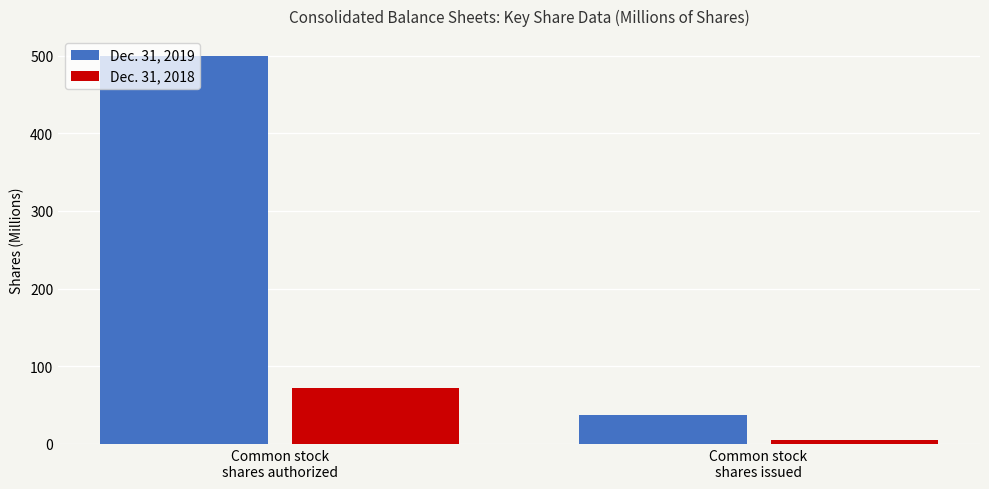

Rank the series by their maximum value, from lowest to highest.

Dec. 31, 2018, Dec. 31, 2019